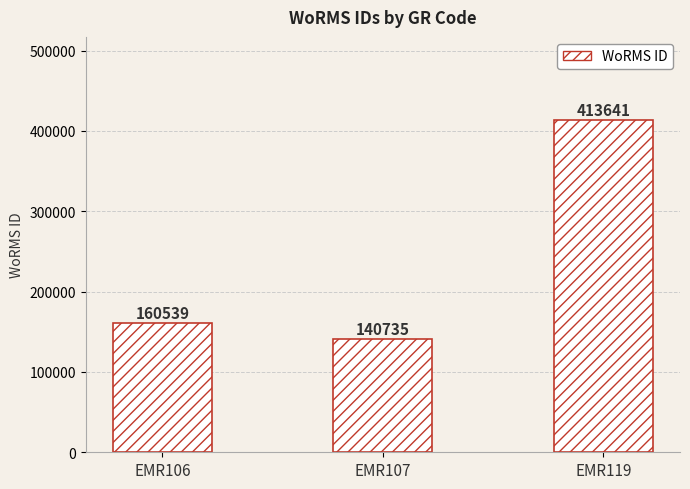

Which category has the highest value across all series?

EMR119